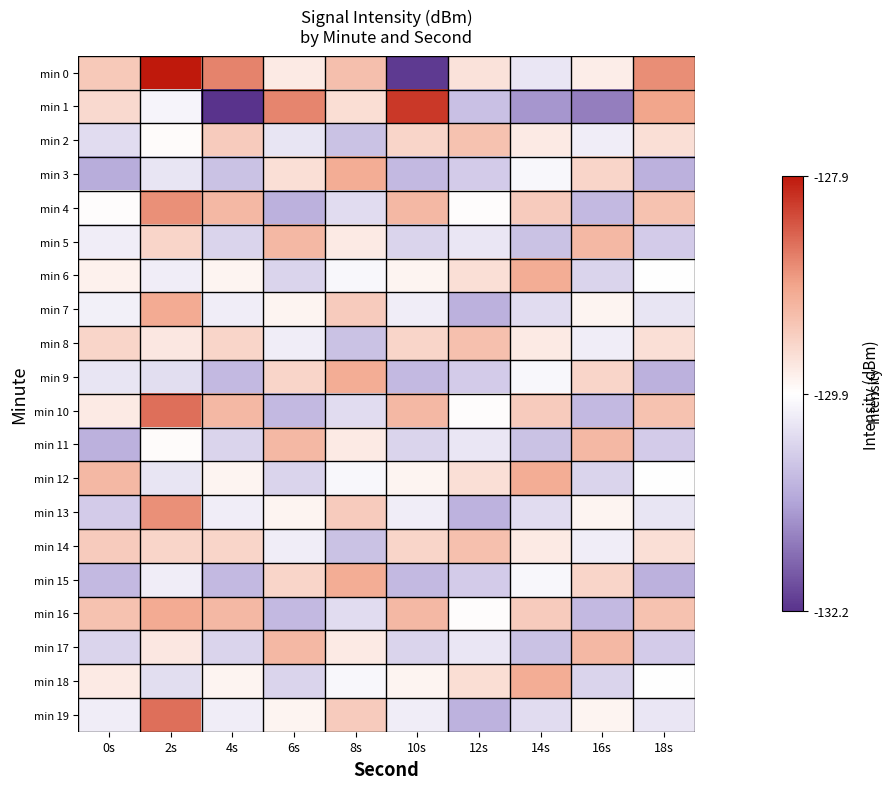

What is the total value across all series at 0s?

-2599.5